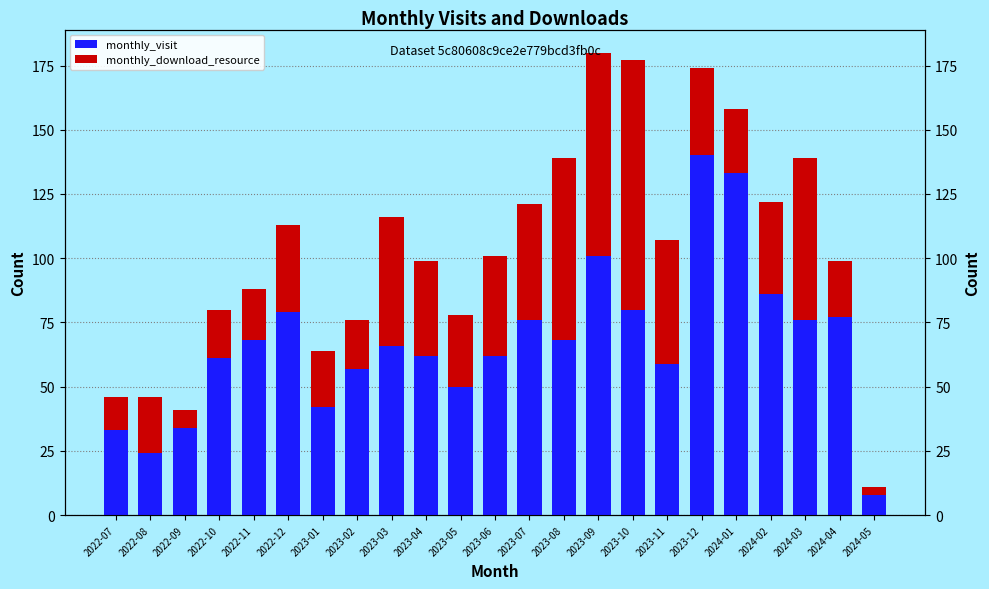

Reading left to right, extract all data points from this chart.

monthly_visit: 33	24	34	61	68	79	42	57	66	62	50	62	76	68	101	80	59	140	133	86	76	77	8
monthly_download_resource: 13	22	7	19	20	34	22	19	50	37	28	39	45	71	79	97	48	34	25	36	63	22	3